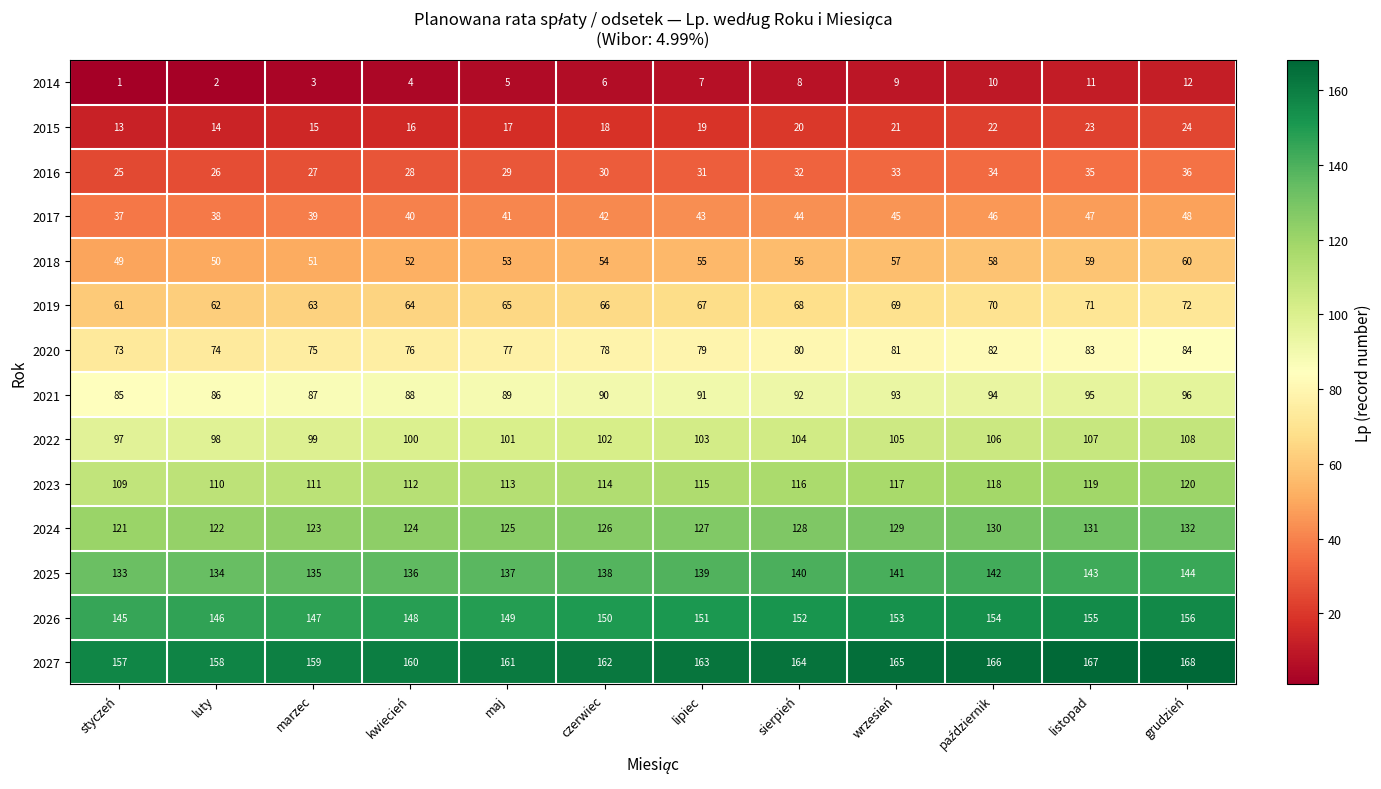

At how many categories does at least one series exceed 83?

12